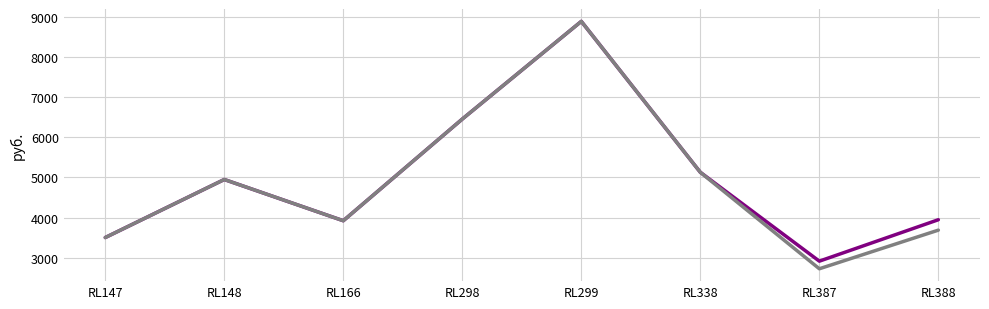

How many lines are shown in the chart?

2